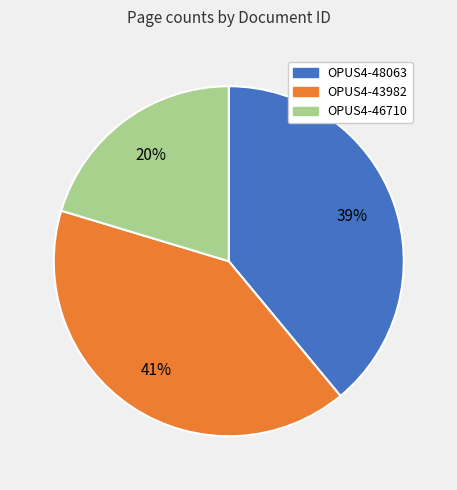

How many segments does this pie chart have?

3